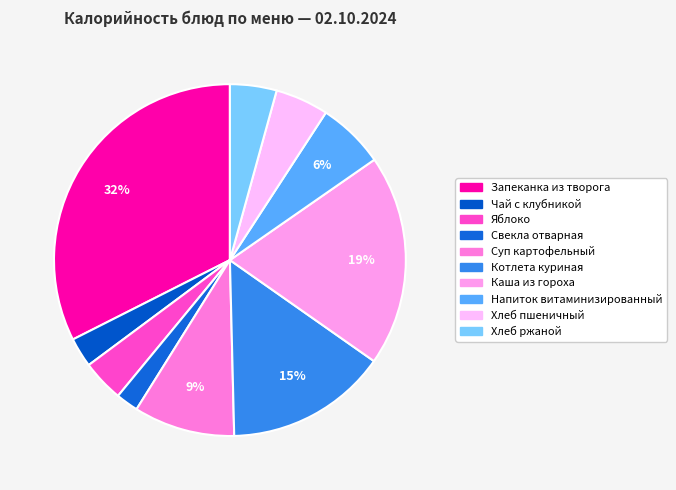

What is the smallest slice in the pie chart?

Свекла отварная